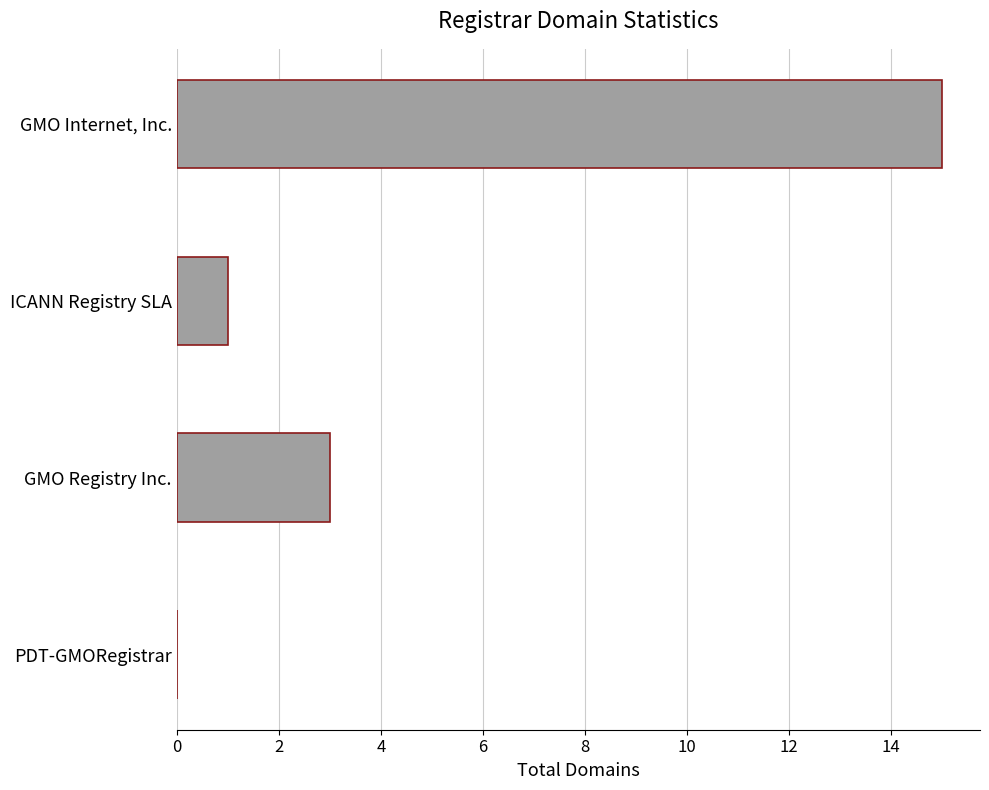

Reading top to bottom, what are all the values shown in this chart?

GMO Internet, Inc.=15	ICANN Registry SLA=1	GMO Registry Inc.=3	PDT-GMORegistrar=0